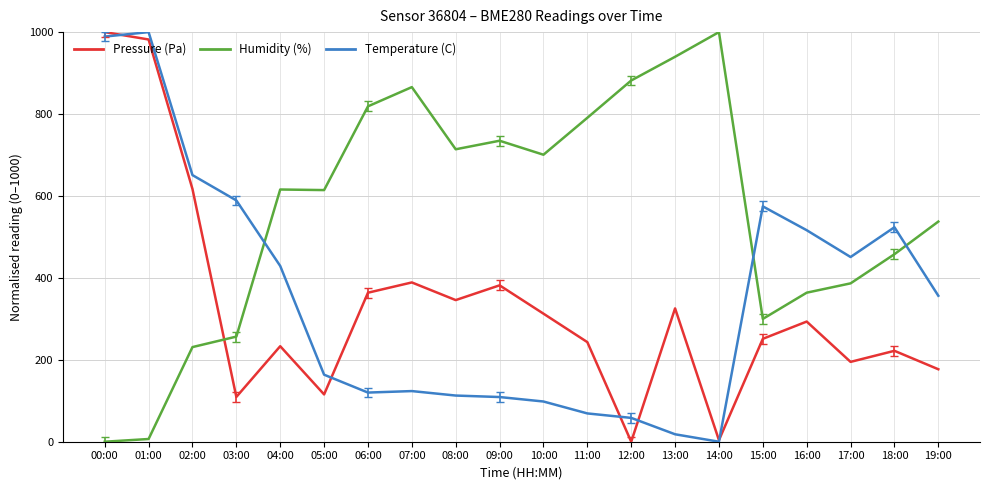

What is the maximum value for Temperature (C)?

1000.0